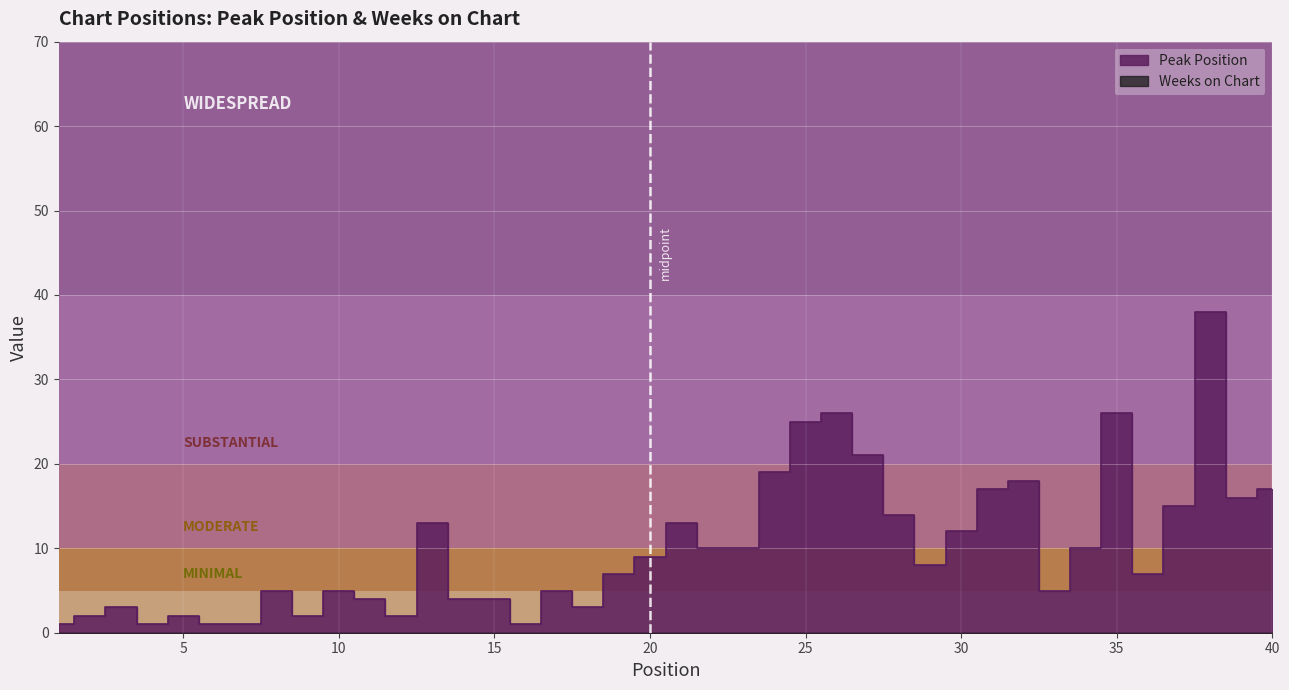

How many interior local peaks (higher than both neighbors) does the data have?

11